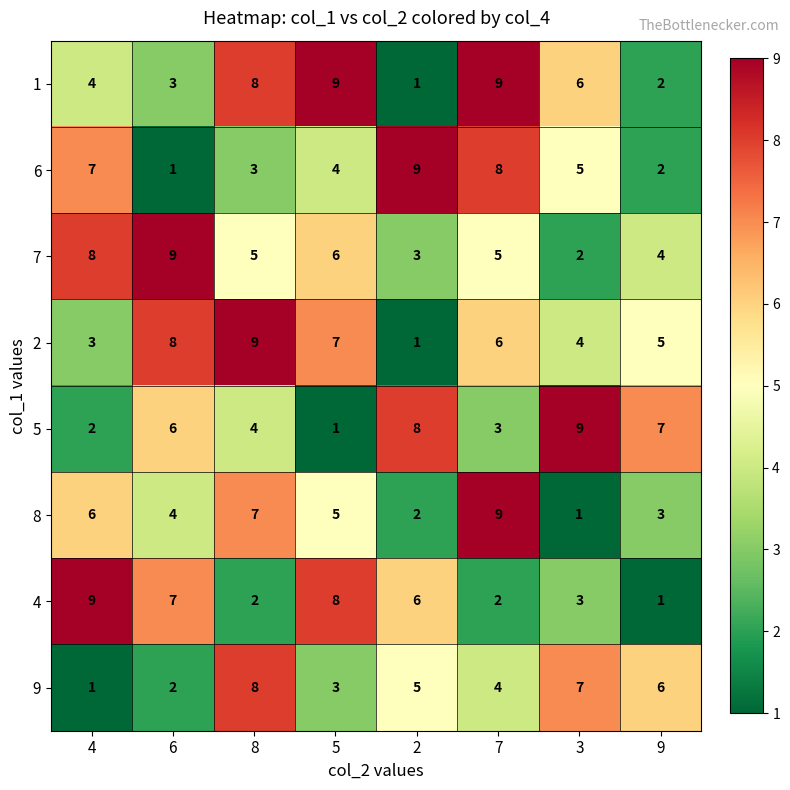

Is the value of 8 at 7 greater than the value of 2 at 2?

Yes